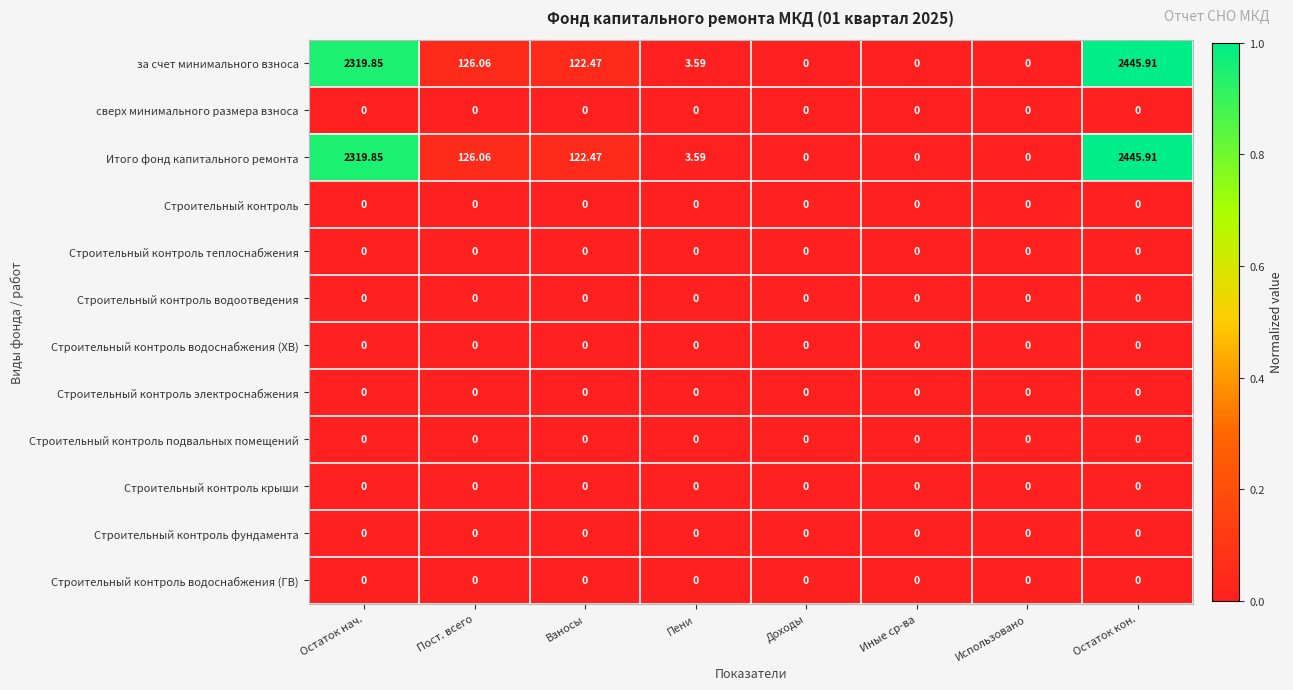

Which series has the largest range (max minus min)?

за счет минимального взноса